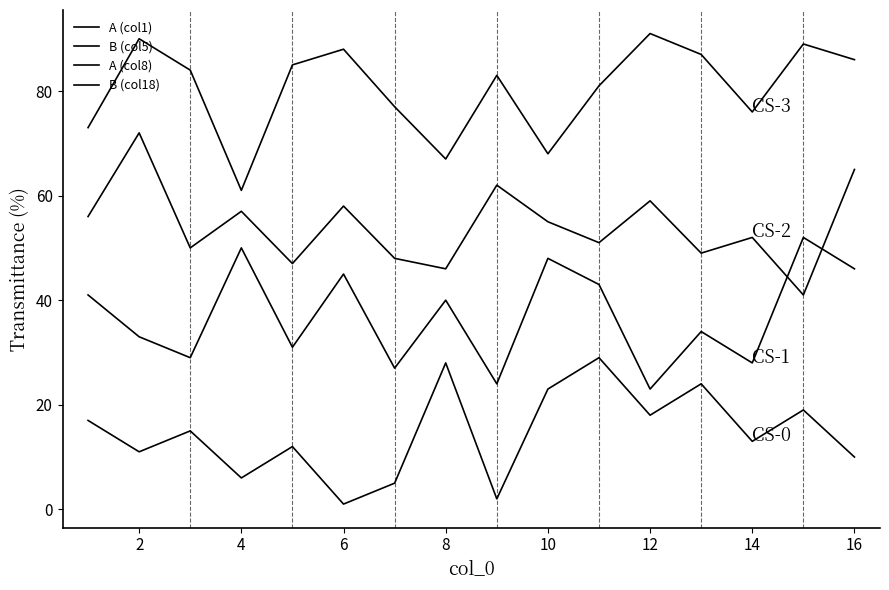

Is this an area chart (filled region under the line)?

No